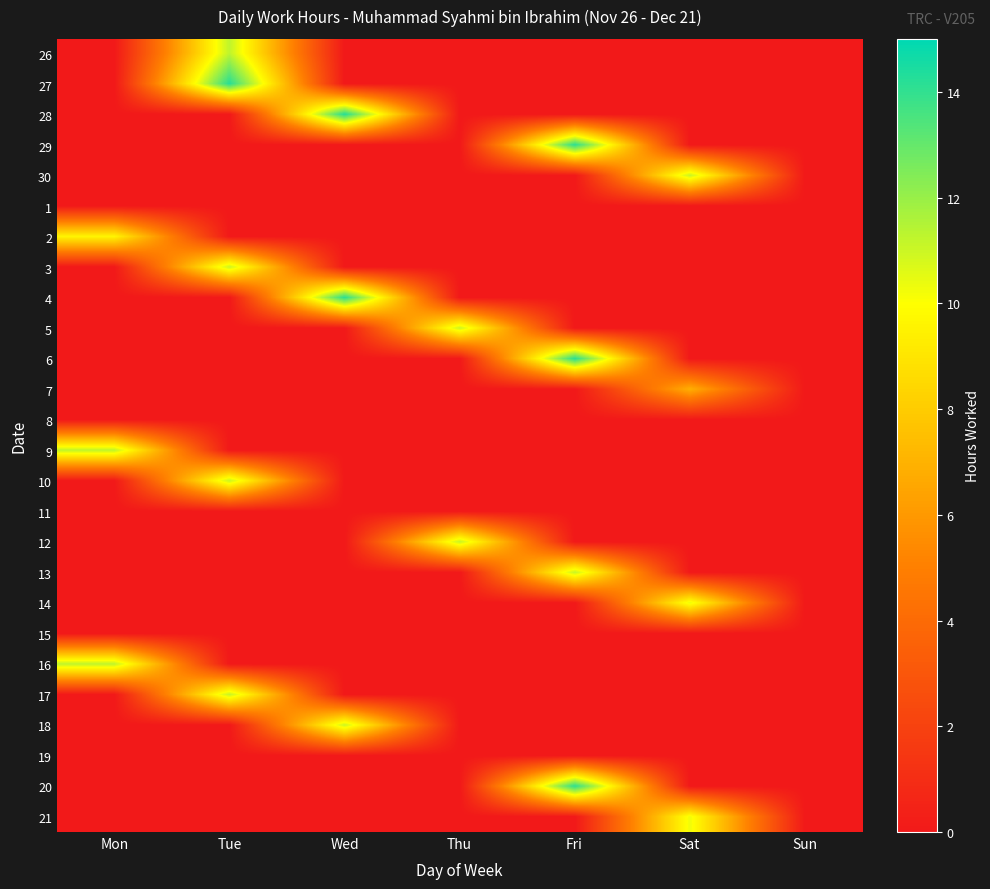

Reading left to right, extract all data points from this chart.

26: Mon=0.0	Tue=11.3	Wed=0.0	Thu=0.0	Fri=0.0	Sat=0.0	Sun=0.0
27: Mon=0.0	Tue=14.2	Wed=0.0	Thu=0.0	Fri=0.0	Sat=0.0	Sun=0.0
28: Mon=0.0	Tue=0.0	Wed=14.2	Thu=0.0	Fri=0.0	Sat=0.0	Sun=0.0
29: Mon=0.0	Tue=0.0	Wed=0.0	Thu=0.0	Fri=14.1	Sat=0.0	Sun=0.0
30: Mon=0.0	Tue=0.0	Wed=0.0	Thu=0.0	Fri=0.0	Sat=11.1	Sun=0.0
1: Mon=0.0	Tue=0.0	Wed=0.0	Thu=0.0	Fri=0.0	Sat=0.0	Sun=0.0
2: Mon=9.6	Tue=0.0	Wed=0.0	Thu=0.0	Fri=0.0	Sat=0.0	Sun=0.0
3: Mon=0.0	Tue=11.1	Wed=0.0	Thu=0.0	Fri=0.0	Sat=0.0	Sun=0.0
4: Mon=0.0	Tue=0.0	Wed=14.1	Thu=0.0	Fri=0.0	Sat=0.0	Sun=0.0
5: Mon=0.0	Tue=0.0	Wed=0.0	Thu=11.0	Fri=0.0	Sat=0.0	Sun=0.0
6: Mon=0.0	Tue=0.0	Wed=0.0	Thu=0.0	Fri=14.2	Sat=0.0	Sun=0.0
7: Mon=0.0	Tue=0.0	Wed=0.0	Thu=0.0	Fri=0.0	Sat=6.9	Sun=0.0
8: Mon=0.0	Tue=0.0	Wed=0.0	Thu=0.0	Fri=0.0	Sat=0.0	Sun=0.0
9: Mon=11.2	Tue=0.0	Wed=0.0	Thu=0.0	Fri=0.0	Sat=0.0	Sun=0.0
10: Mon=0.0	Tue=11.1	Wed=0.0	Thu=0.0	Fri=0.0	Sat=0.0	Sun=0.0
11: Mon=0.0	Tue=0.0	Wed=0.0	Thu=0.0	Fri=0.0	Sat=0.0	Sun=0.0
12: Mon=0.0	Tue=0.0	Wed=0.0	Thu=11.1	Fri=0.0	Sat=0.0	Sun=0.0
13: Mon=0.0	Tue=0.0	Wed=0.0	Thu=0.0	Fri=11.1	Sat=0.0	Sun=0.0
14: Mon=0.0	Tue=0.0	Wed=0.0	Thu=0.0	Fri=0.0	Sat=10.4	Sun=0.0
15: Mon=0.0	Tue=0.0	Wed=0.0	Thu=0.0	Fri=0.0	Sat=0.0	Sun=0.0
16: Mon=11.2	Tue=0.0	Wed=0.0	Thu=0.0	Fri=0.0	Sat=0.0	Sun=0.0
17: Mon=0.0	Tue=11.1	Wed=0.0	Thu=0.0	Fri=0.0	Sat=0.0	Sun=0.0
18: Mon=0.0	Tue=0.0	Wed=11.0	Thu=0.0	Fri=0.0	Sat=0.0	Sun=0.0
19: Mon=0.0	Tue=0.0	Wed=0.0	Thu=0.0	Fri=0.0	Sat=0.0	Sun=0.0
20: Mon=0.0	Tue=0.0	Wed=0.0	Thu=0.0	Fri=14.1	Sat=0.0	Sun=0.0
21: Mon=0.0	Tue=0.0	Wed=0.0	Thu=0.0	Fri=0.0	Sat=10.3	Sun=0.0